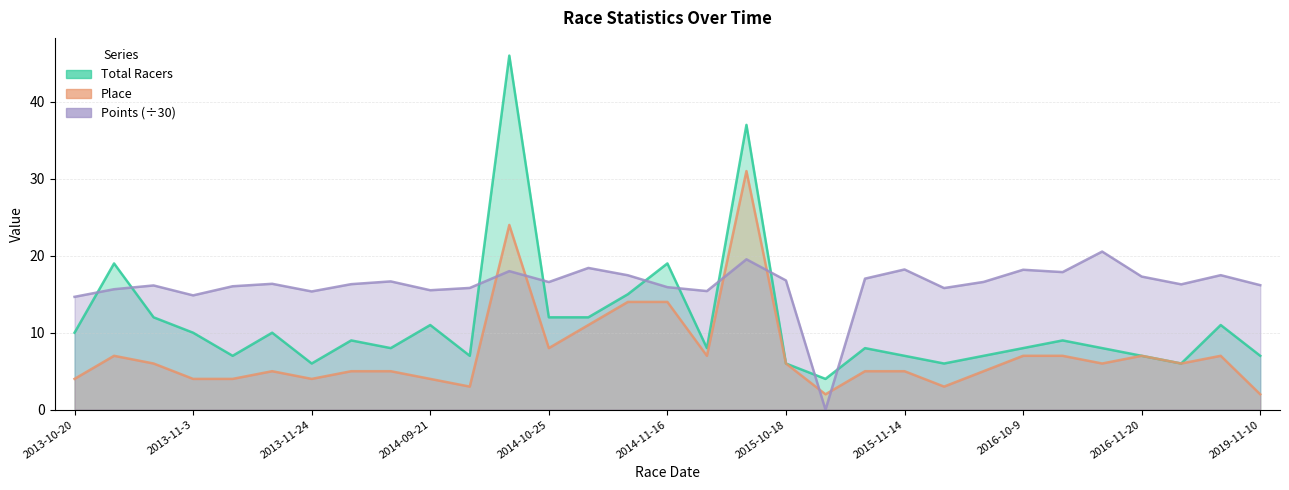

What are all the series names shown in the legend?

Total Racers, Place, Points